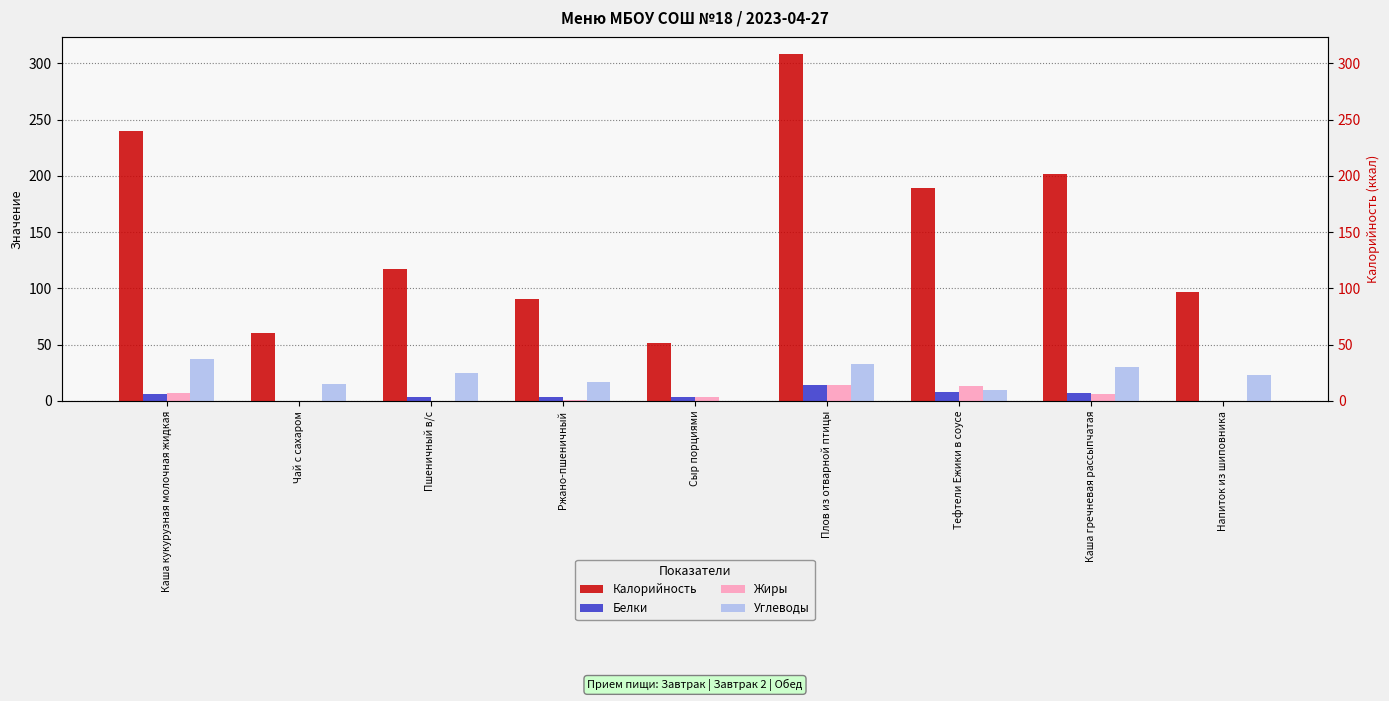

What is the difference between the second highest and second lowest values in the Жиры series?

13.0